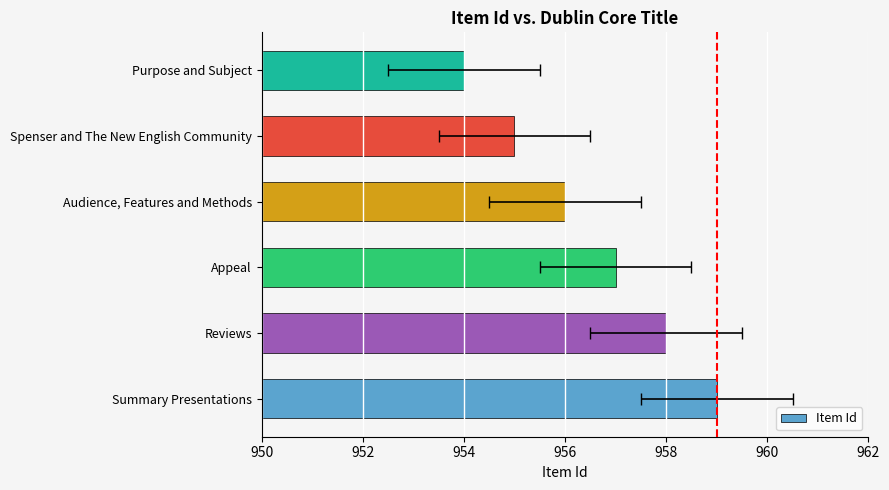

What is the change in value from Reviews to Purpose and Subject?

-4